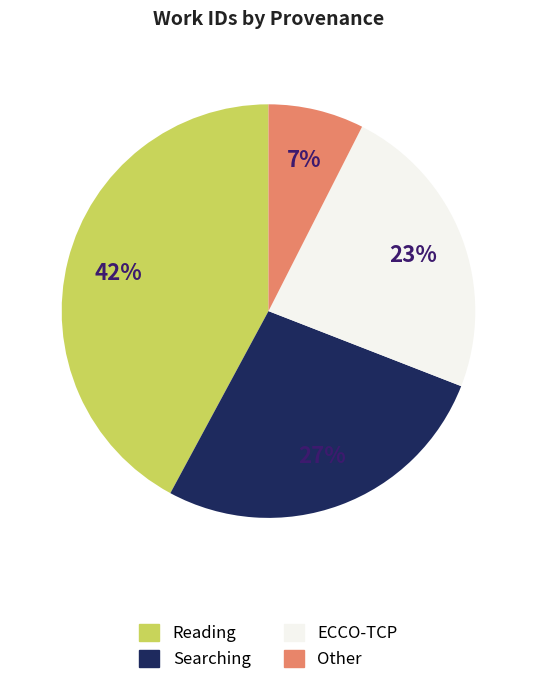

Does any single category account for the majority?

No